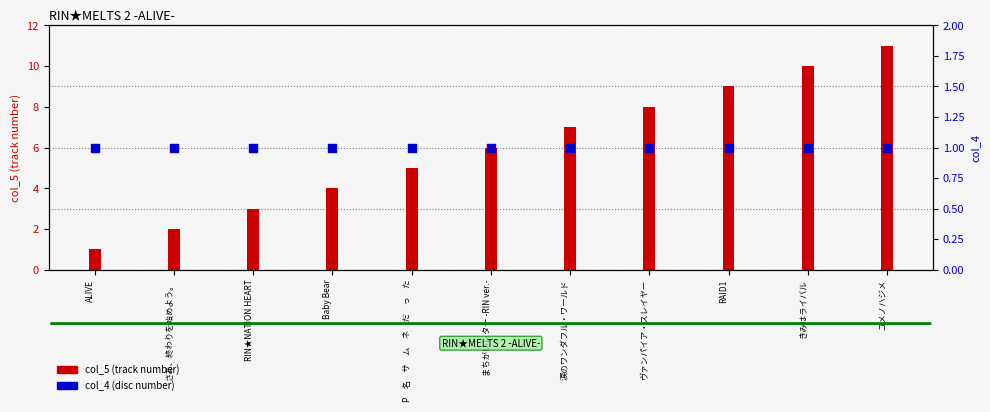

At which category is the sum across all series the highest?

ユメノハジメ